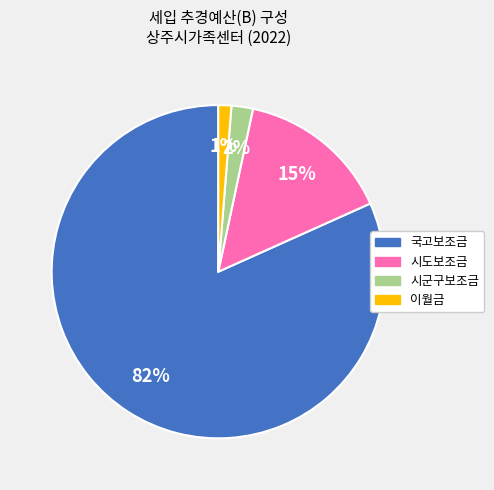

To the nearest percent, what is the average slice percentage?

25%